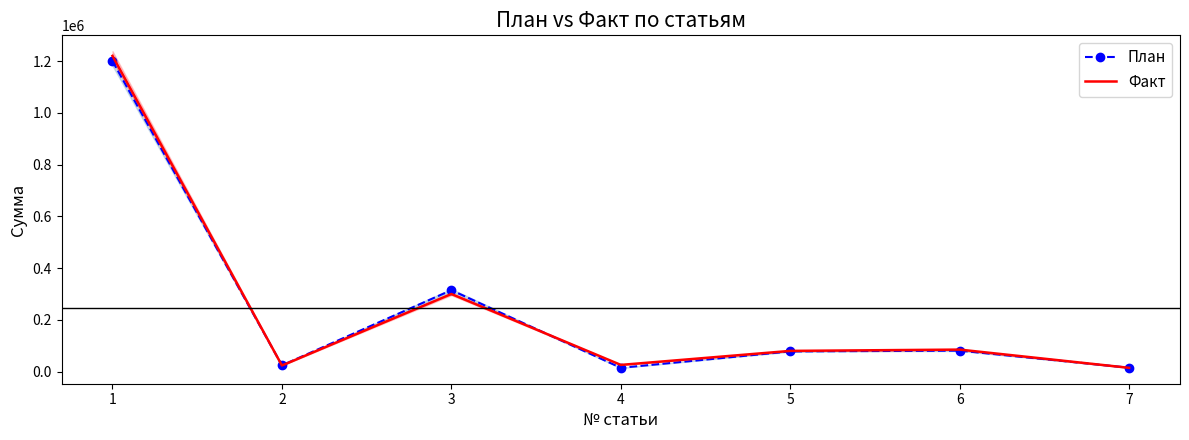

Reading right to left, list all the values displayed in this chart.

План: 15000	80956	78000	14577	314860	24100	1200400
Факт: 14500	85000	80000	25800	300000	23500	1220500